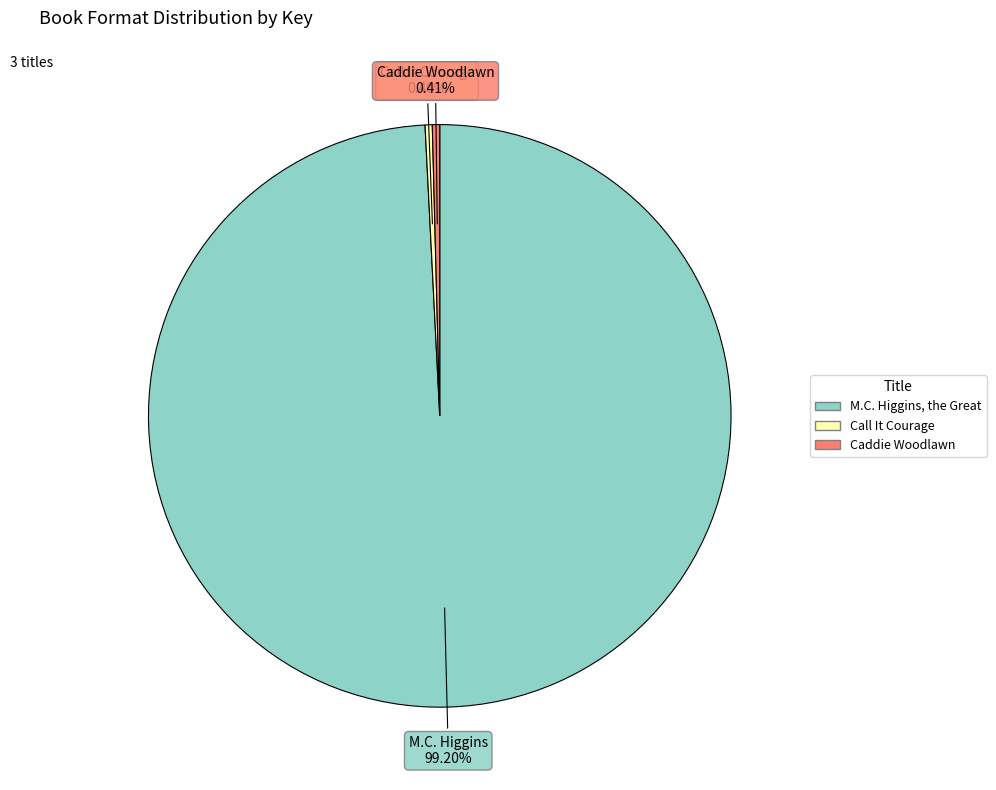

True or false: Call It Courage accounts for 10% of the total.

False